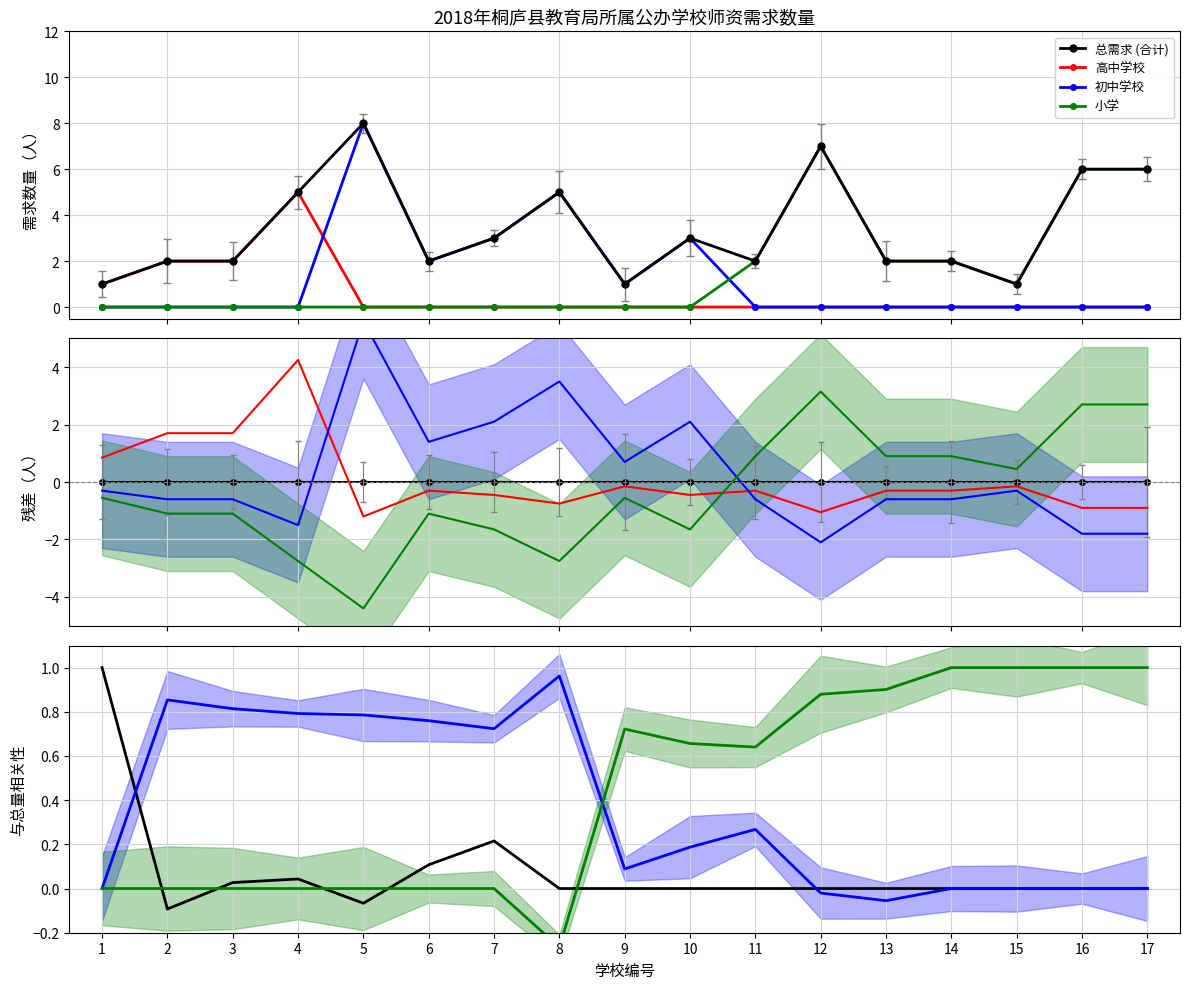

The value of 小学 at 2 is -0.5. True or false?

False